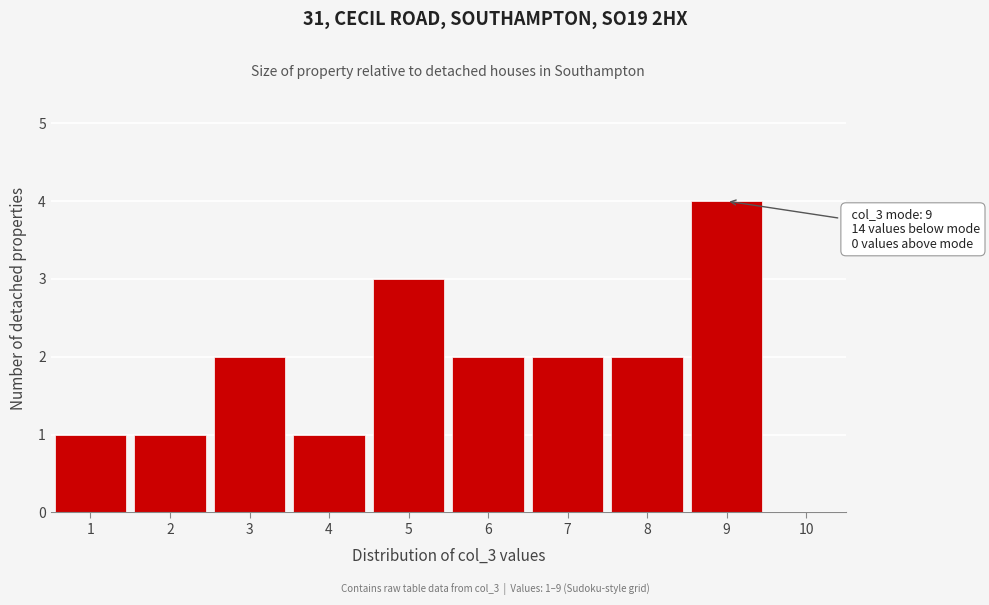

Which range on the x-axis has the tallest bar?

8.5 to 9.5